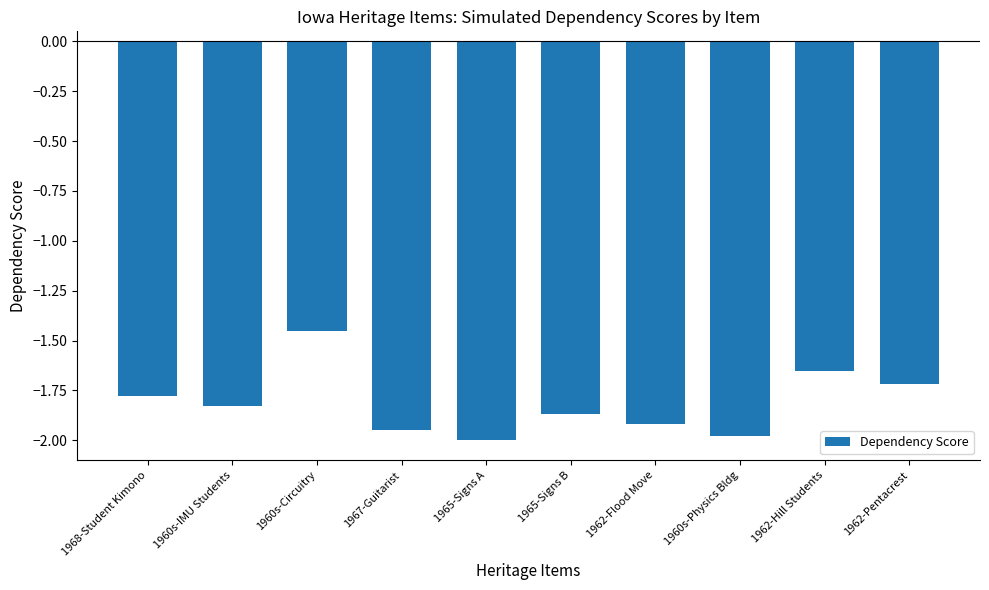

Are the bars horizontal?

No